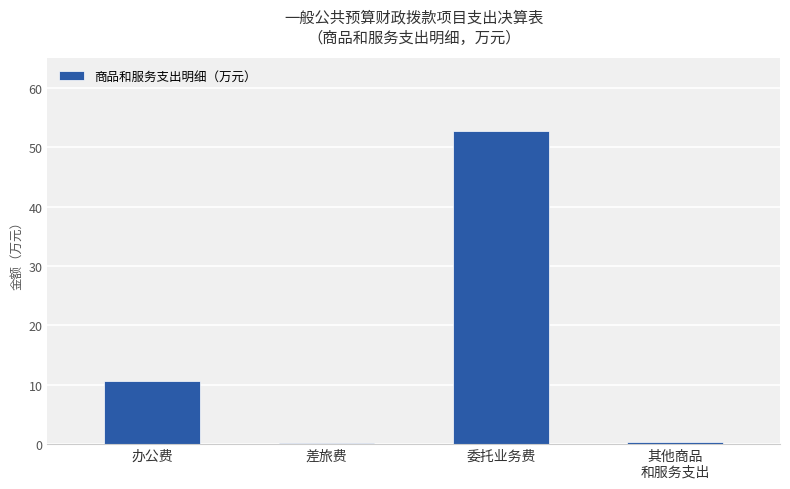

How many values exceed 10?

2